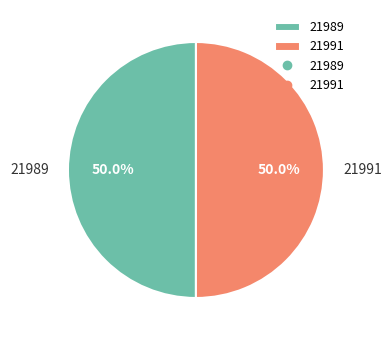

Combined, do 21989 and 21991 account for over 50%?

Yes